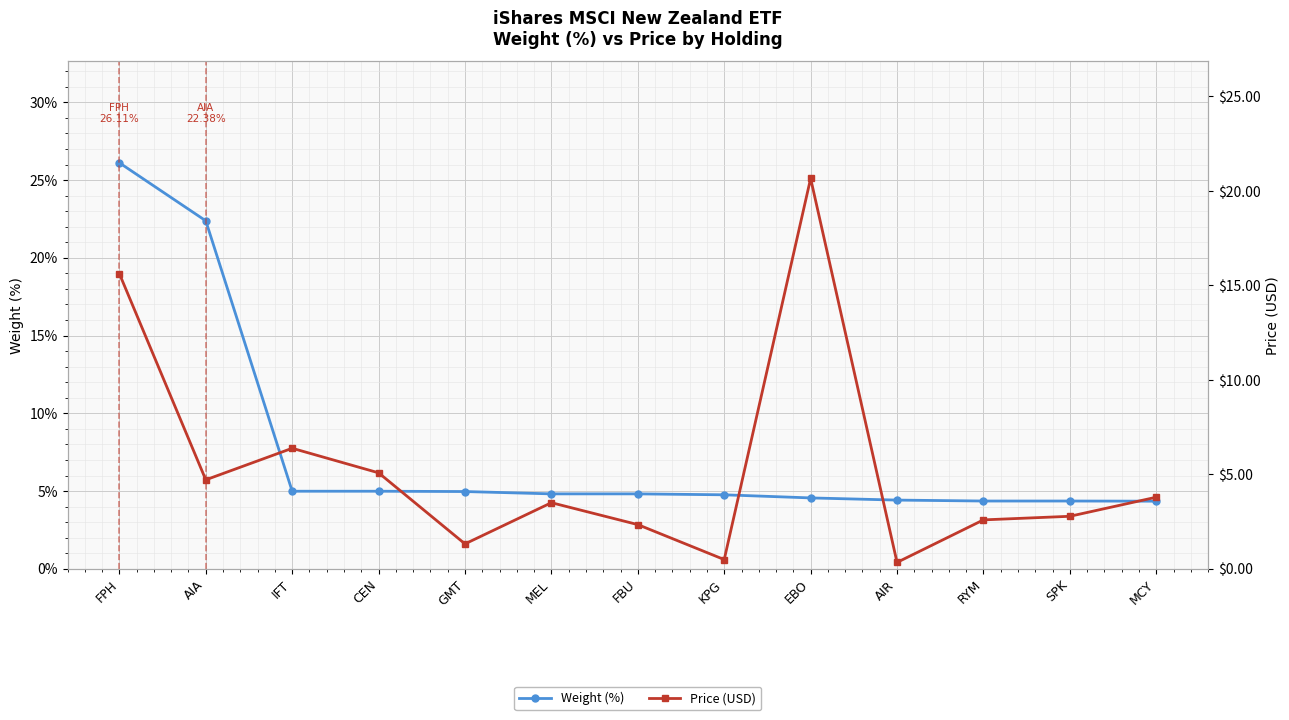

What is the minimum value shown in the chart?

0.3